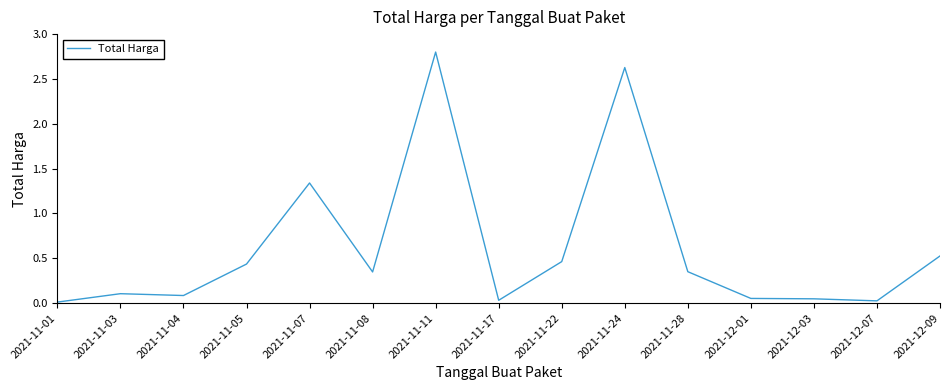

What is the sum of all values?

9.3